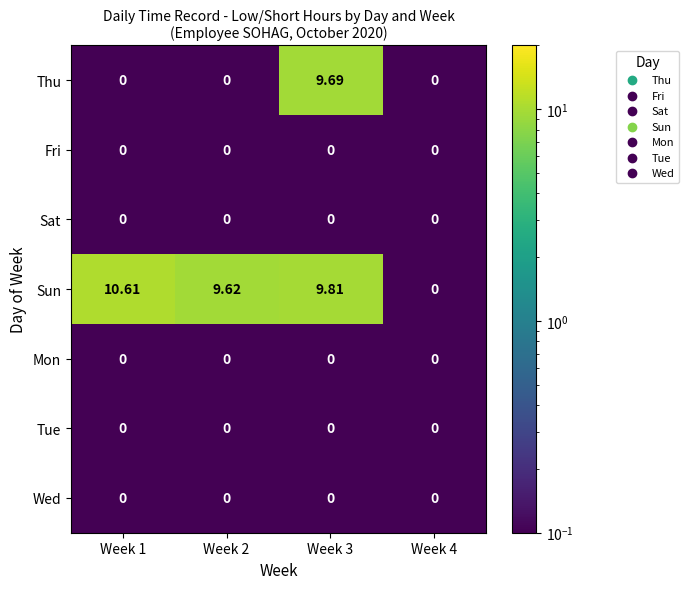

Which series has the largest range (max minus min)?

Sun